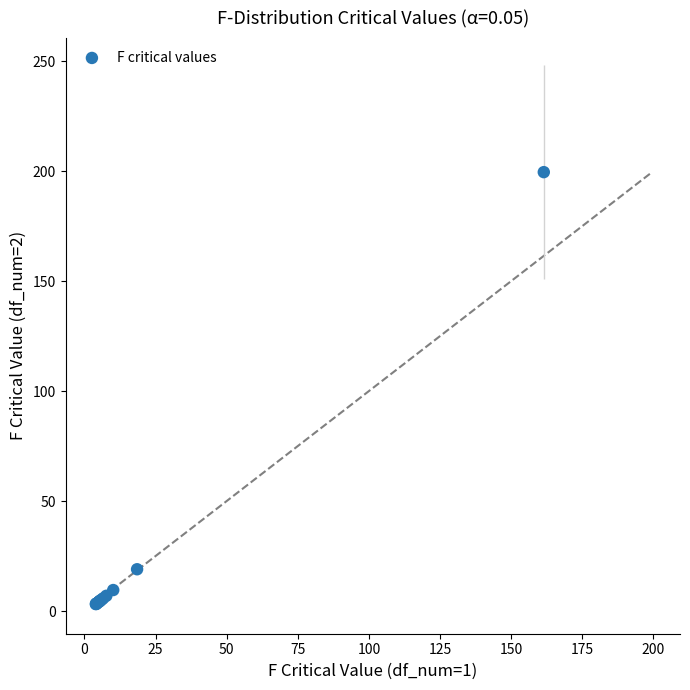

What Y value in the scatter plot is closest to 101?

19.0